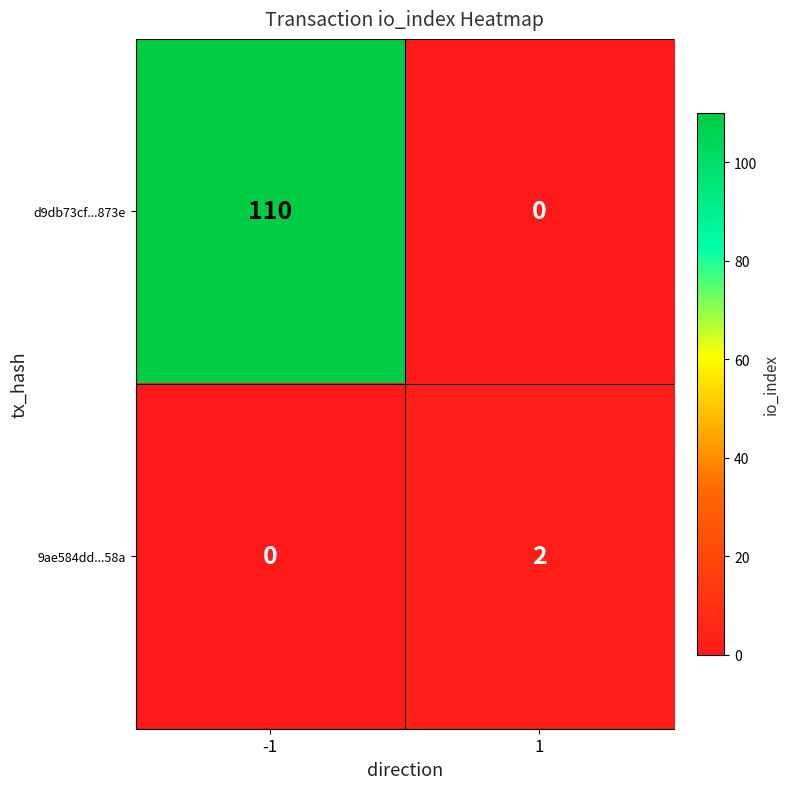

Count the number of data series in this chart.

2